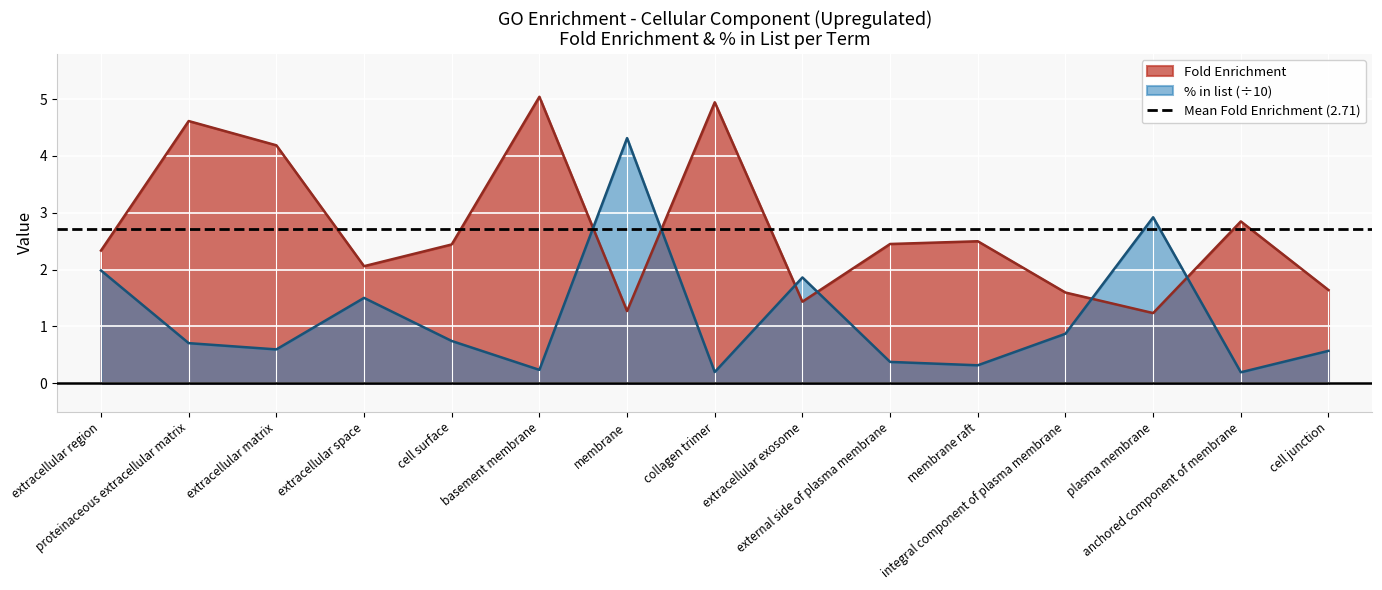

Which series has the largest range (max minus min)?

Percent